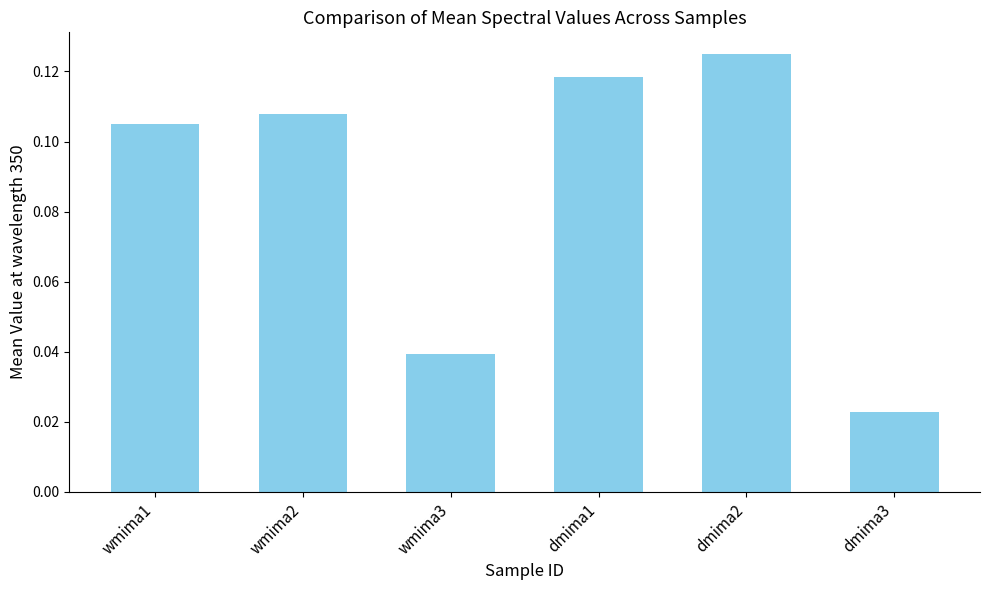

Rank the categories by value from highest to lowest.

dmima2, dmima1, wmima2, wmima1, wmima3, dmima3